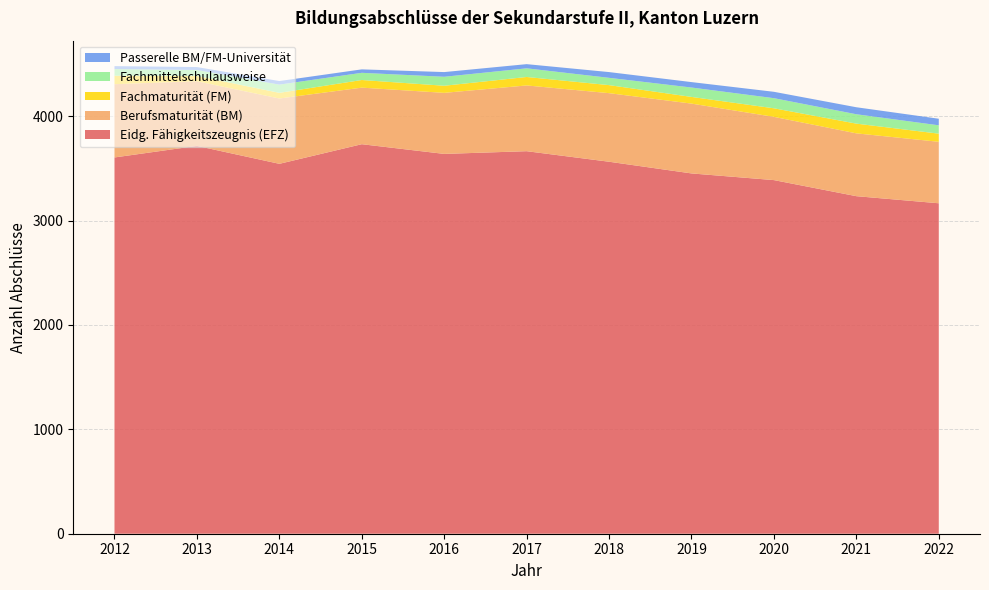

Reading left to right, what are all the values shown in this chart?

Eidg. Fähigkeitszeugnis (EFZ): 2012=3605	2013=3716	2014=3544	2015=3732	2016=3639	2017=3665	2018=3564	2019=3452	2020=3388	2021=3234	2022=3166
Berufsmaturität (BM): 2012=702	2013=619	2014=626	2015=542	2016=585	2017=630	2018=657	2019=669	2020=606	2021=602	2022=589
Fachmaturität (FM): 2012=81	2013=51	2014=54	2015=73	2016=68	2017=81	2018=77	2019=64	2020=82	2021=93	2022=78
Fachmittelschulausweise: 2012=64	2013=57	2014=79	2015=69	2016=86	2017=83	2018=70	2019=90	2020=97	2021=90	2022=80
Passerelle BM/FM-Universität: 2012=28	2013=28	2014=34	2015=33	2016=45	2017=40	2018=55	2019=52	2020=61	2021=67	2022=63